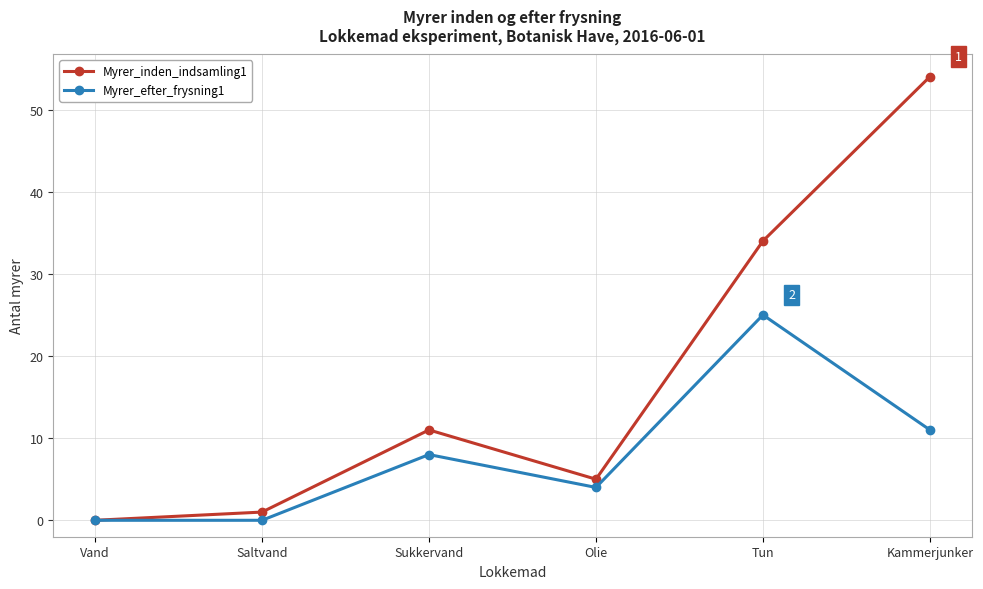

How many data points does each series have?

6